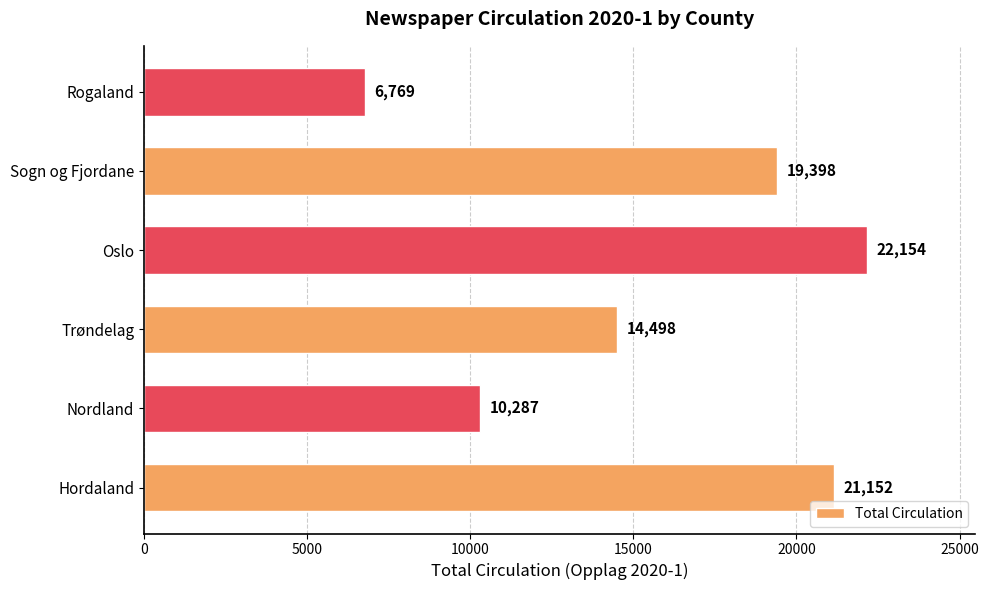

Where is the data nearest to the value 14461?

Trøndelag